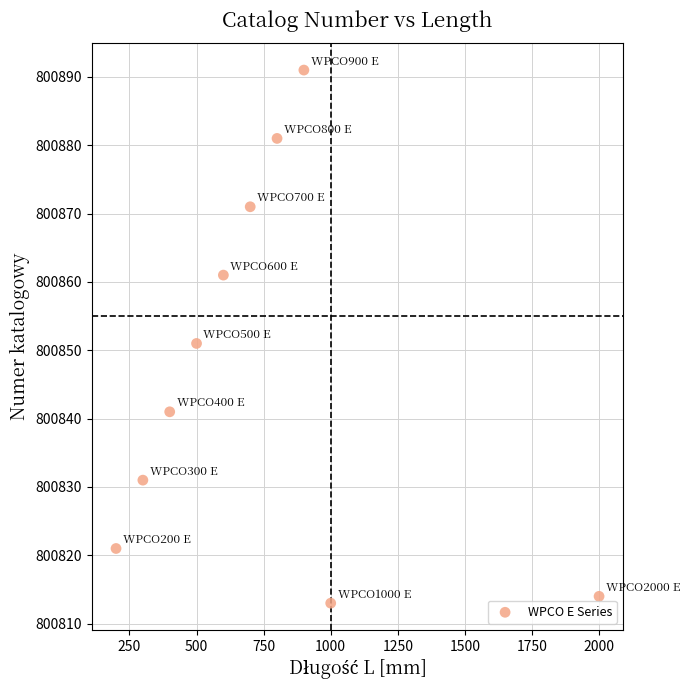

What Y value in the scatter plot is closest to 800852?

800851